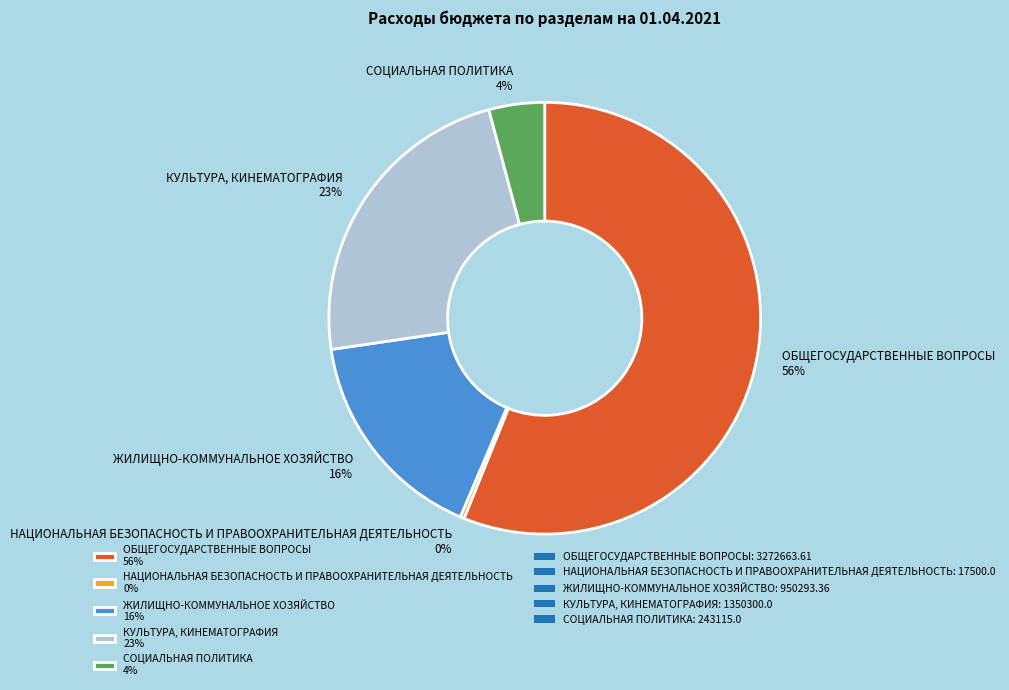

Which slice is the largest?

ОБЩЕГОСУДАРСТВЕННЫЕ ВОПРОСЫ